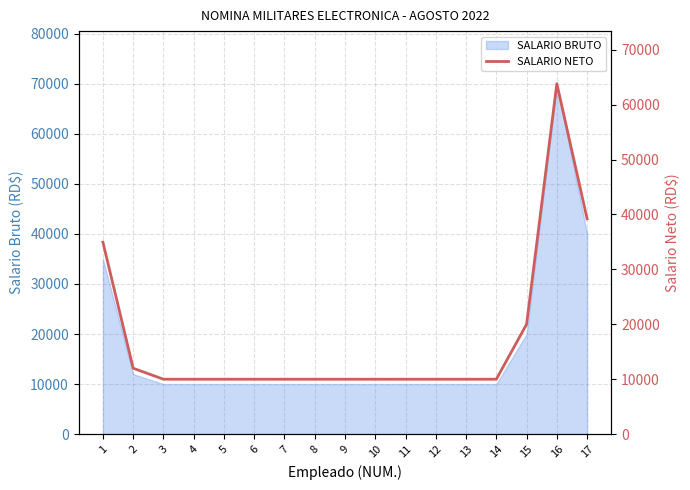

What is the change in value from 1 to 2?

-22952.8